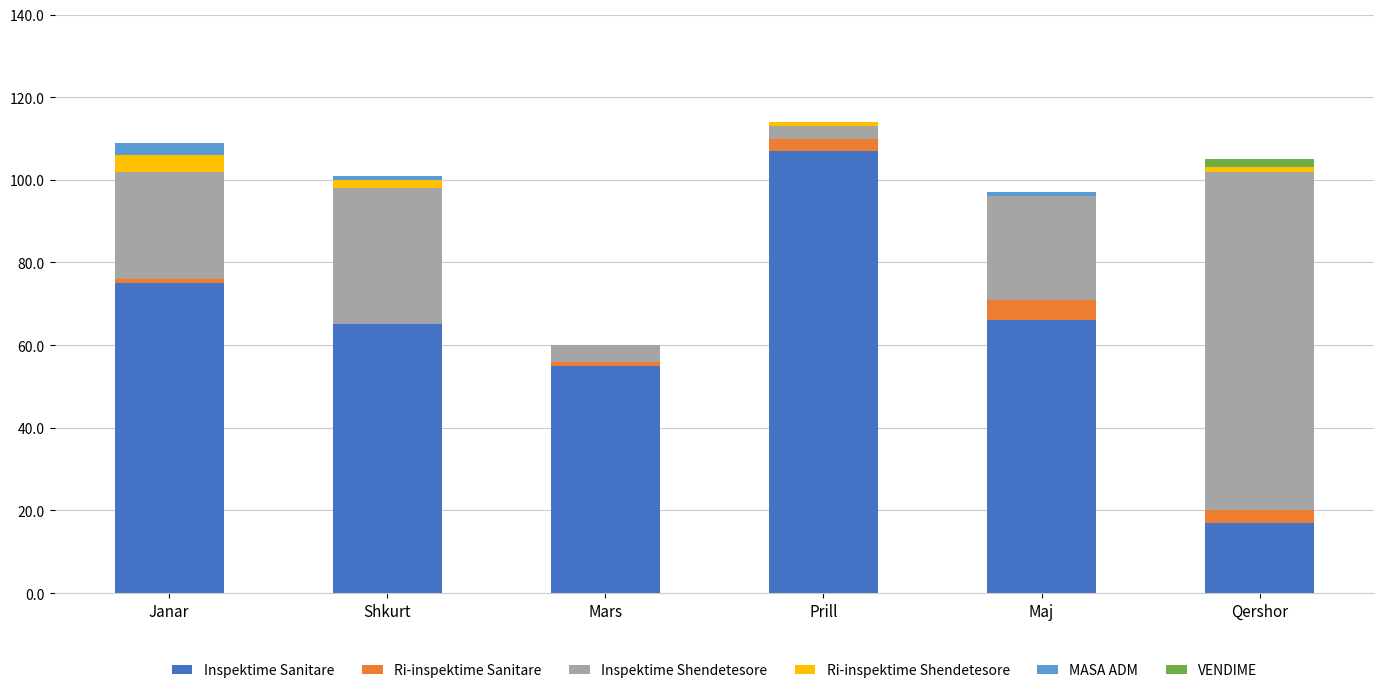

The value of Inspektime Sanitare at Janar is 49. True or false?

False